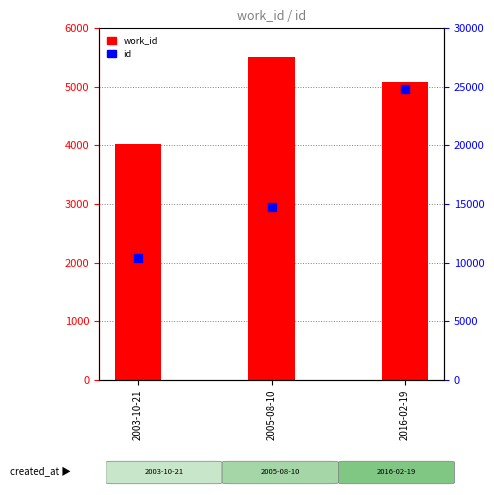

What is the total value across all series at 2003-10-21?

14450